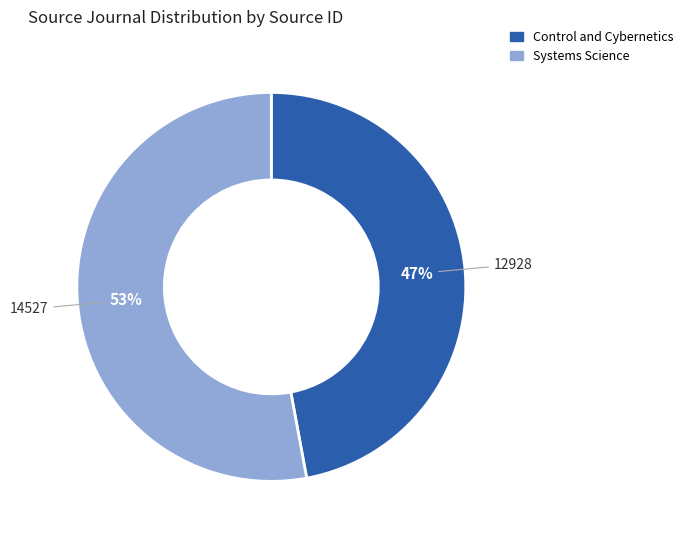

To the nearest percent, what portion does Control and Cybernetics represent?

47%